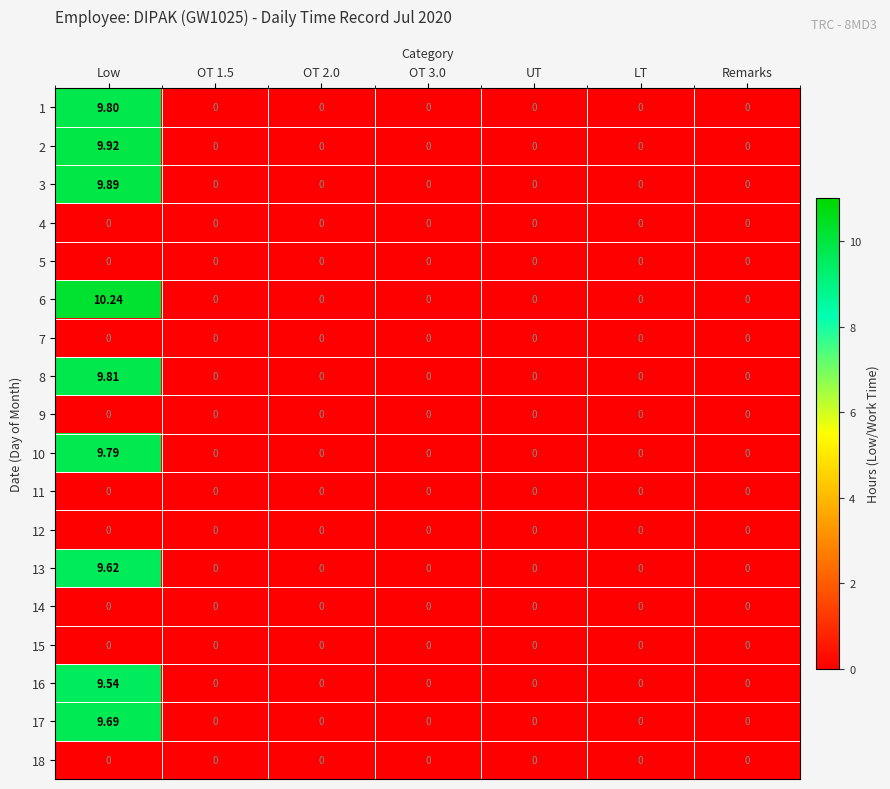

At which category is the sum across all series the highest?

Low